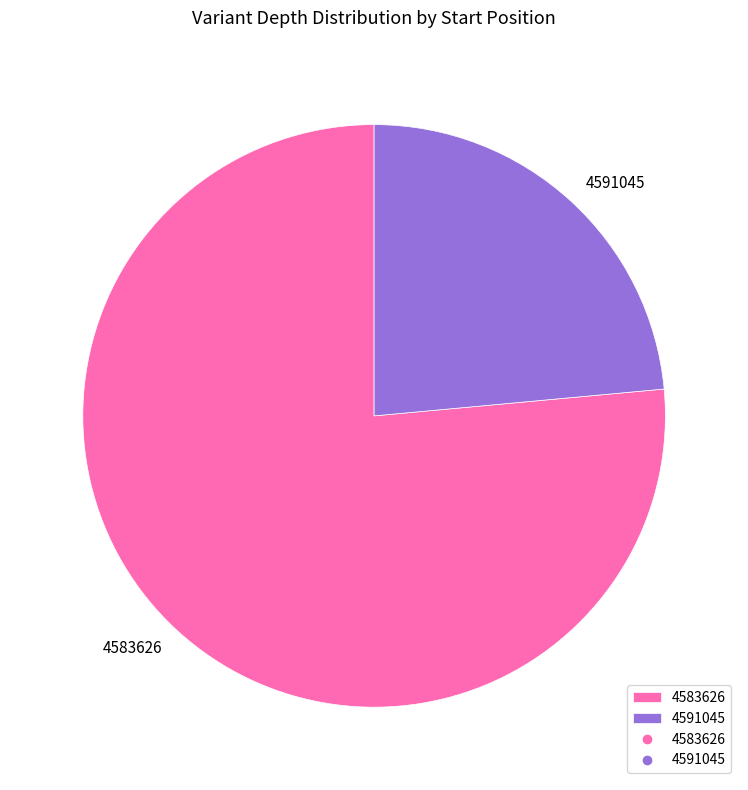

Approximately how many times larger is the value at 4583626 compared to 4591045?

3.2